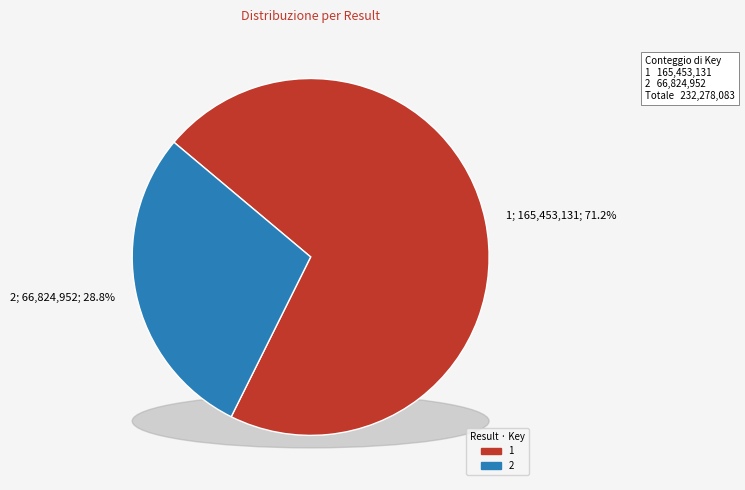

Does 2 represent more than half of the total?

No